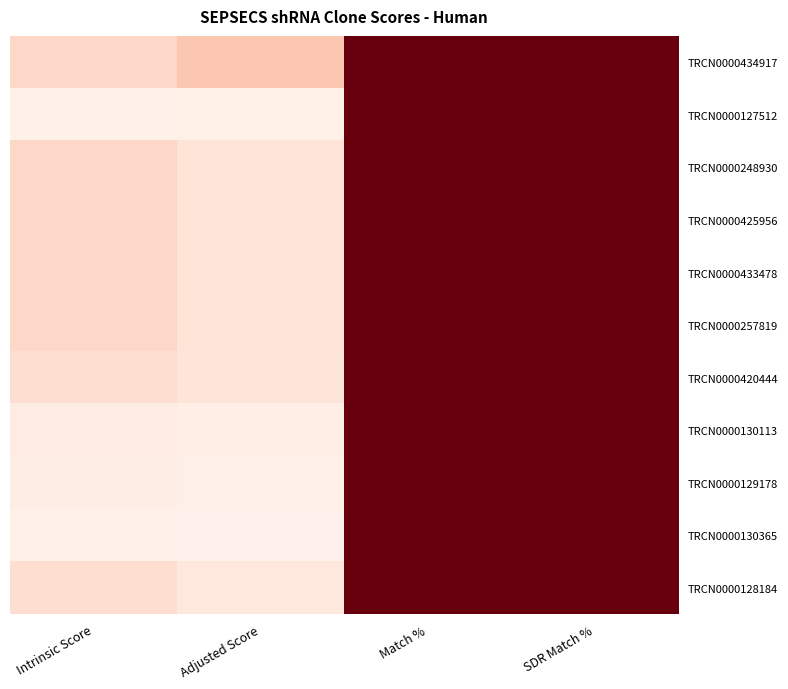

What is the greatest value displayed?

100.0